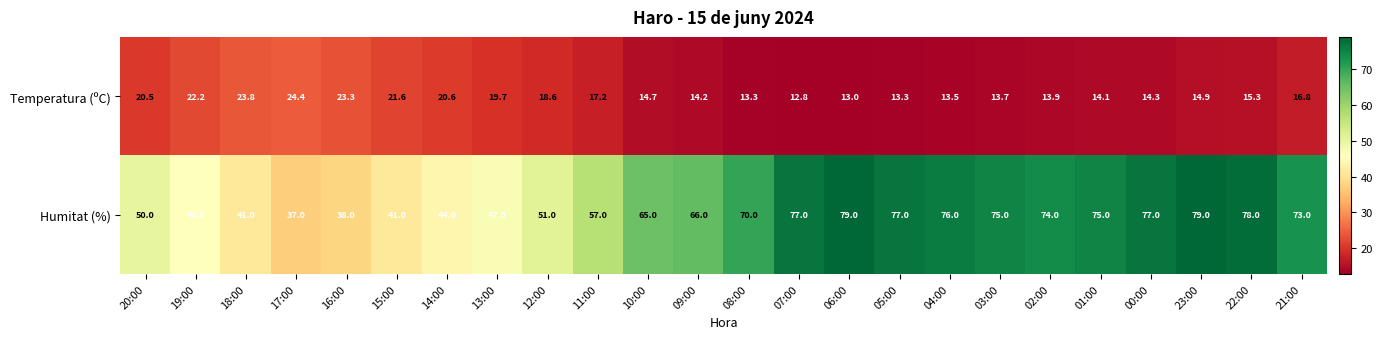

True or false: Temperatura (ºC) has a value of 23.9 at 01:00.

False